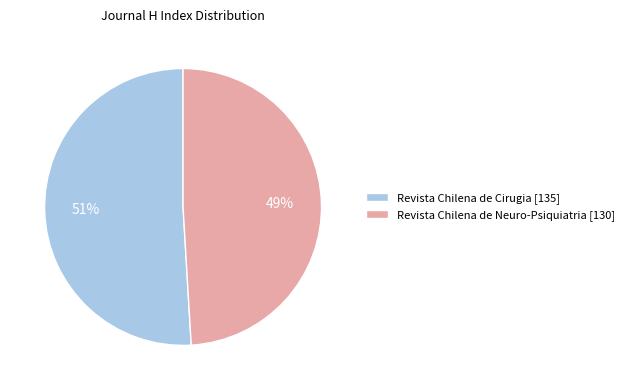

What is the ratio of the value at Revista Chilena de Cirugia to the value at Revista Chilena de Neuro-Psiquiatria?

1.0